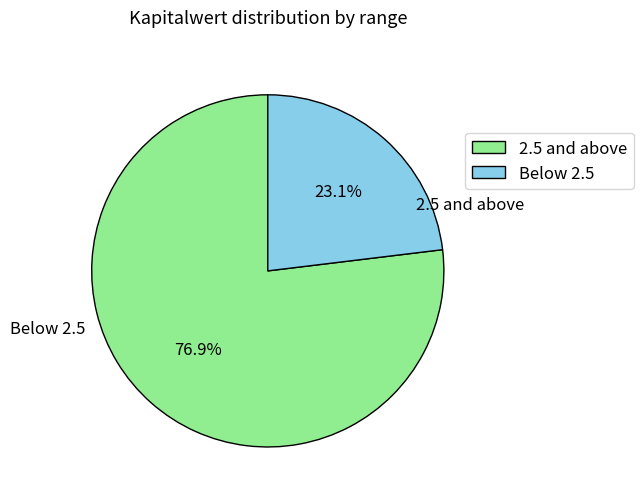

Which slice is the smallest?

Below 2.5